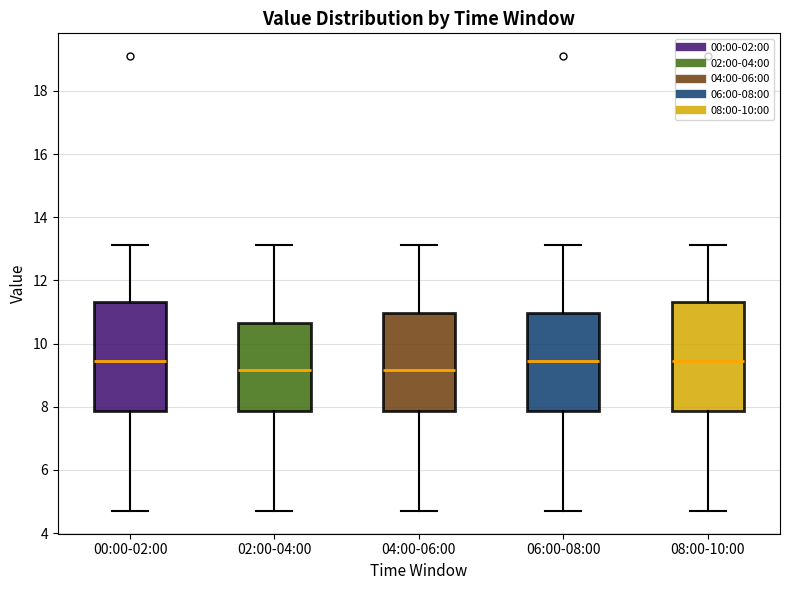

Reading left to right, transcribe this box plot: for each box, give where its median line is, the range the box spans, and where its two whiskers end, as read against the y-axis. The values are not printed on the chart, so give them approximately, as read against the axis.

00:00-02:00: median 9.4, box 7.8 to 11.4, whiskers 4.8 to 13.2
02:00-04:00: median 9.2, box 7.8 to 10.6, whiskers 4.8 to 13.2
04:00-06:00: median 9.2, box 7.8 to 11.0, whiskers 4.8 to 13.2
06:00-08:00: median 9.4, box 7.8 to 11.0, whiskers 4.8 to 13.2
08:00-10:00: median 9.4, box 7.8 to 11.4, whiskers 4.8 to 13.2